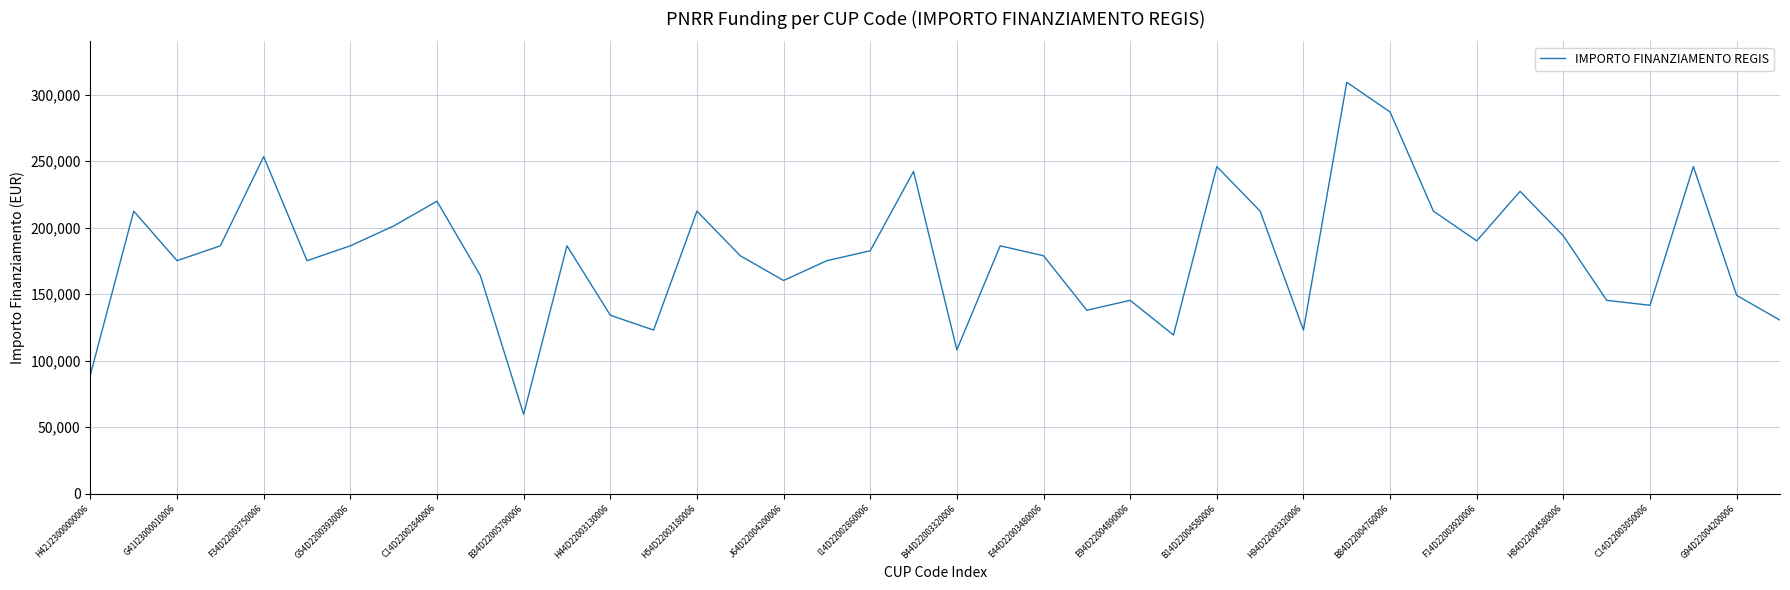

What is the difference between the maximum and minimum values?

249629.6